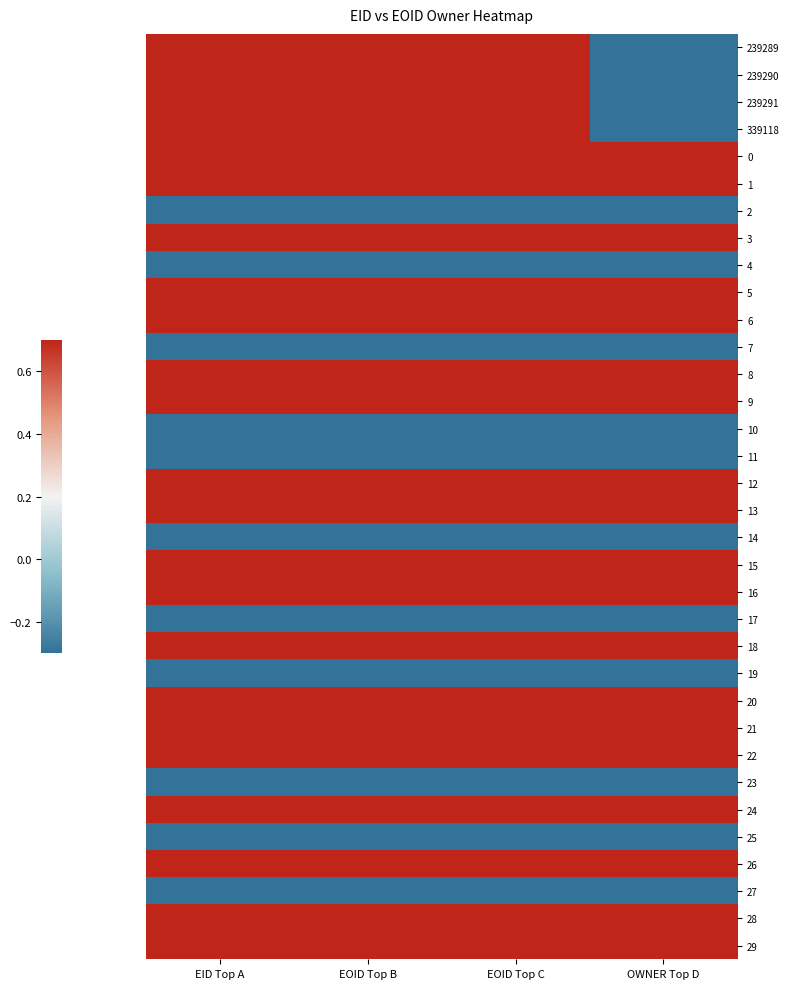

At EID Top A, list the series in order from largest to smallest.

239289, 239290, 239291, 339118, 0, 1, 3, 5, 6, 8, 9, 12, 13, 15, 16, 18, 20, 21, 22, 24, 26, 28, 29, 2, 4, 7, 10, 11, 14, 17, 19, 23, 25, 27